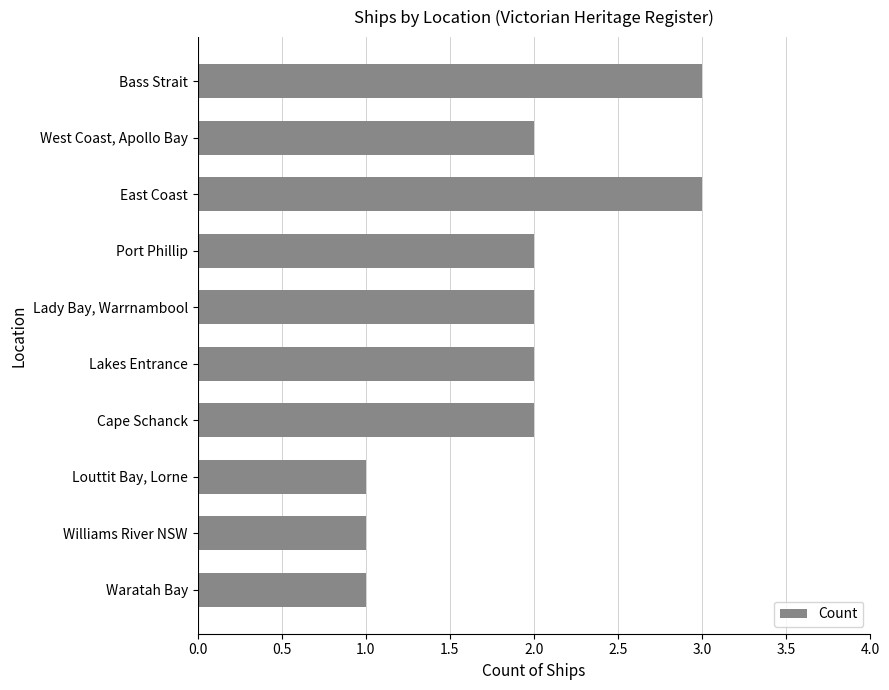

True or false: the data shows 3 at Bass Strait.

True